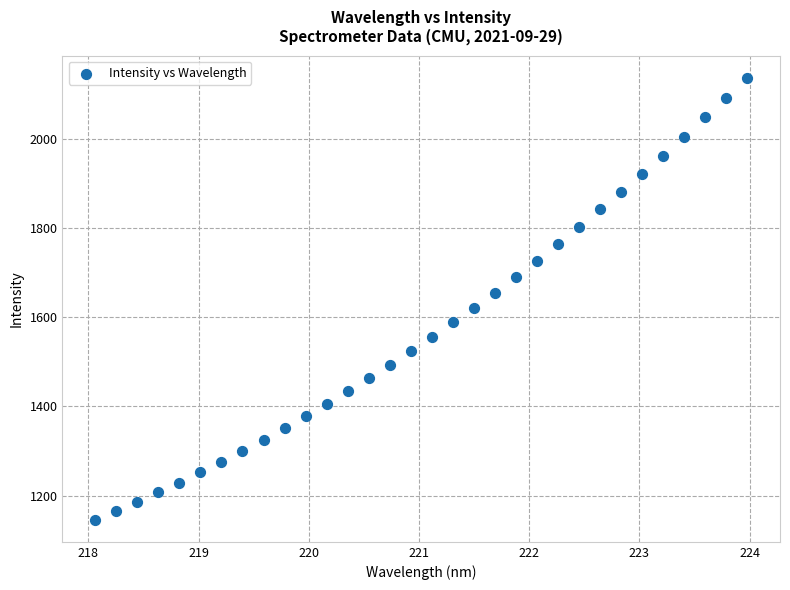

What is the range of Y values (max minus min)?

991.3